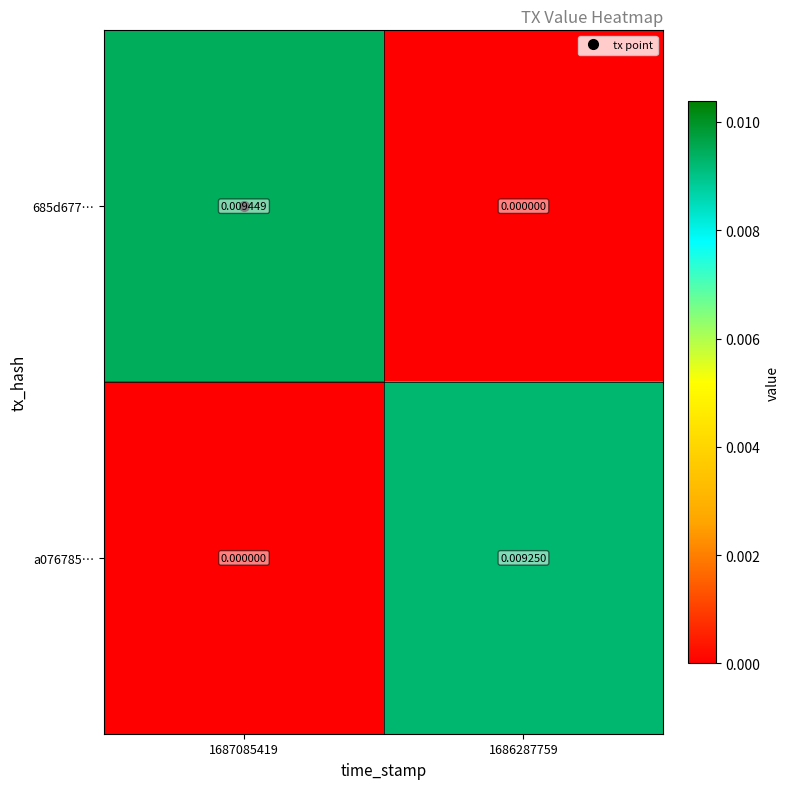

How many values in the 685d677… series exceed 0?

1